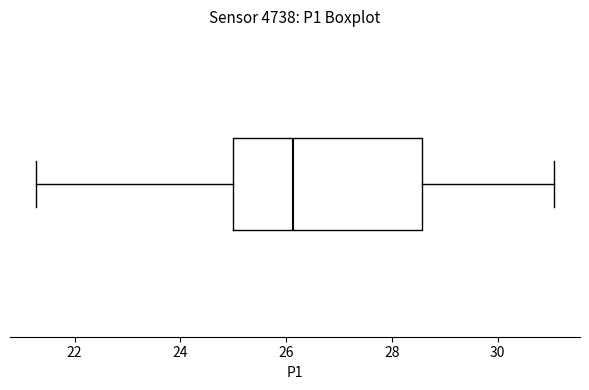

Transcribe this box plot: give where the median line is, the range the box spans, and where the two whiskers end, as read against the x-axis. The values are not printed on the chart, so give them approximately, as read against the axis.

median 26.2, box 25.0 to 28.6, whiskers 21.2 to 31.0